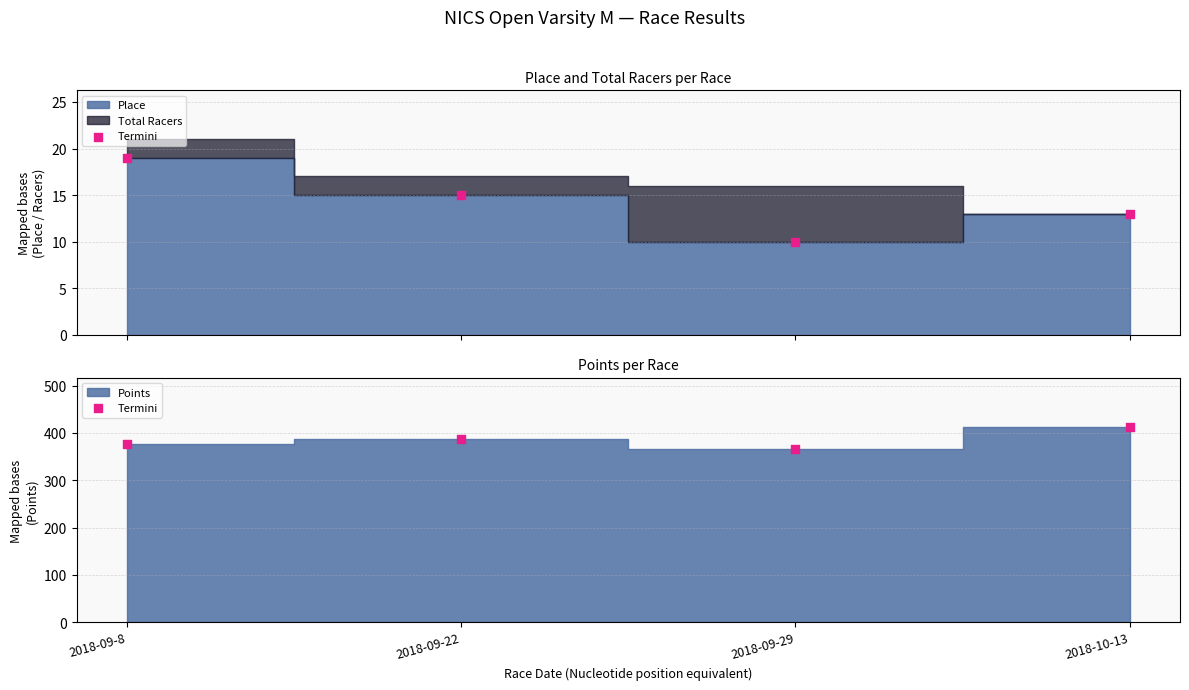

What is the change in value from 2018-09-8 to 2018-09-22?

+12.3